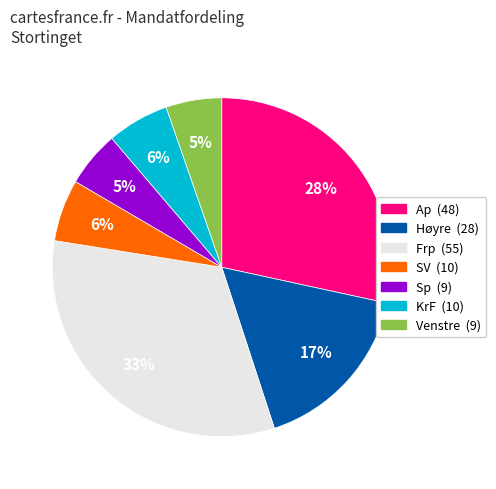

The Venstre slice represents 1% of the pie. True or false?

False